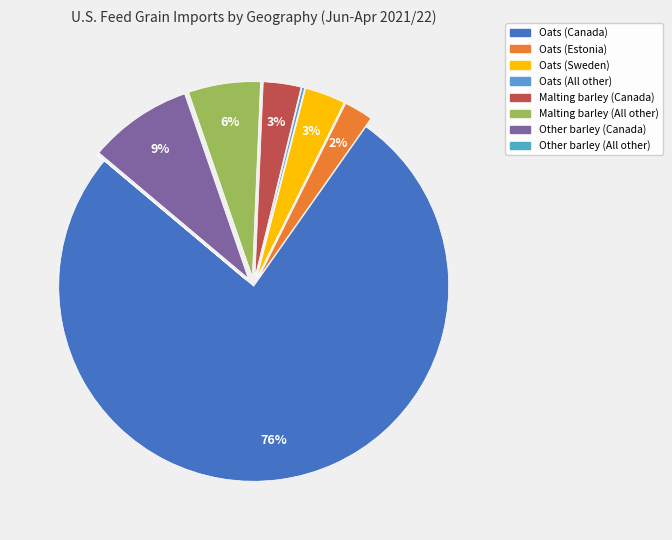

How many slices are in this pie chart?

8